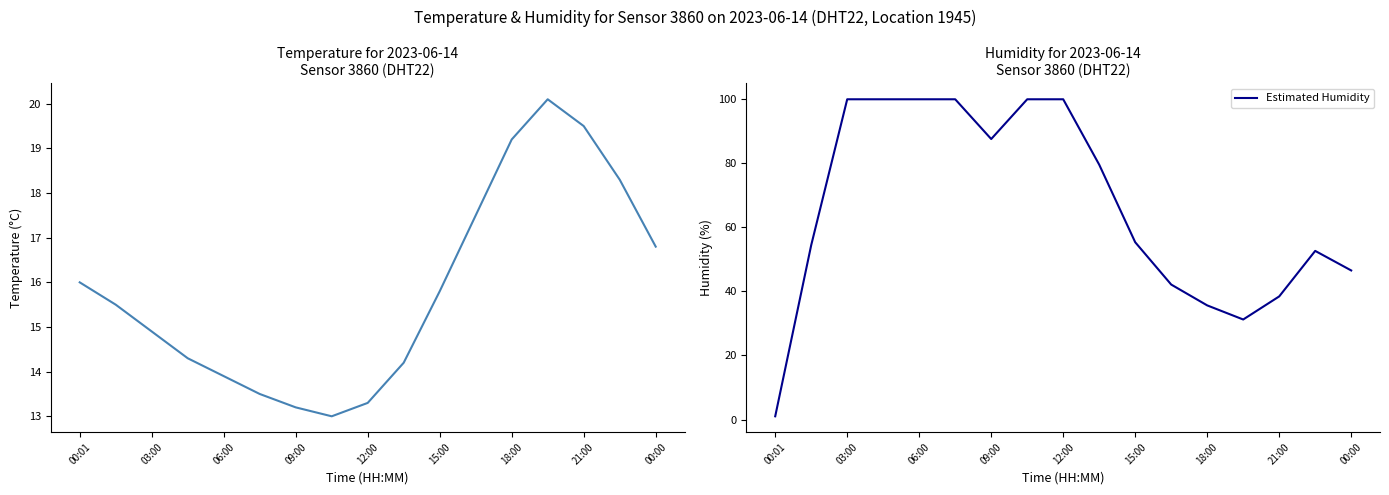

Rank the series by their average value, from highest to lowest.

Estimated Humidity, temperature